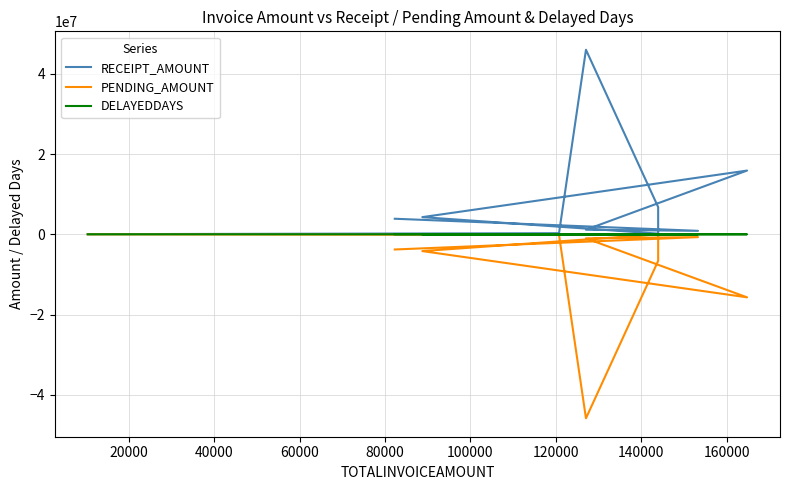

Which series has the widest spread of values?

RECEIPT_AMOUNT